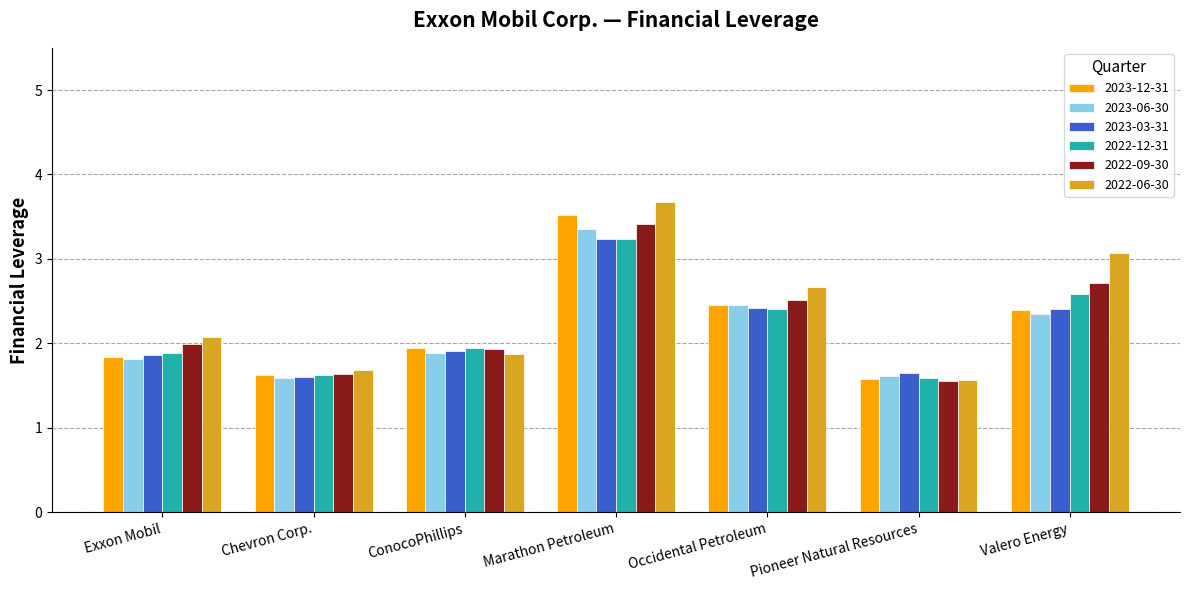

Is it true that 2022-12-31 equals 1.9 at ConocoPhillips?

True